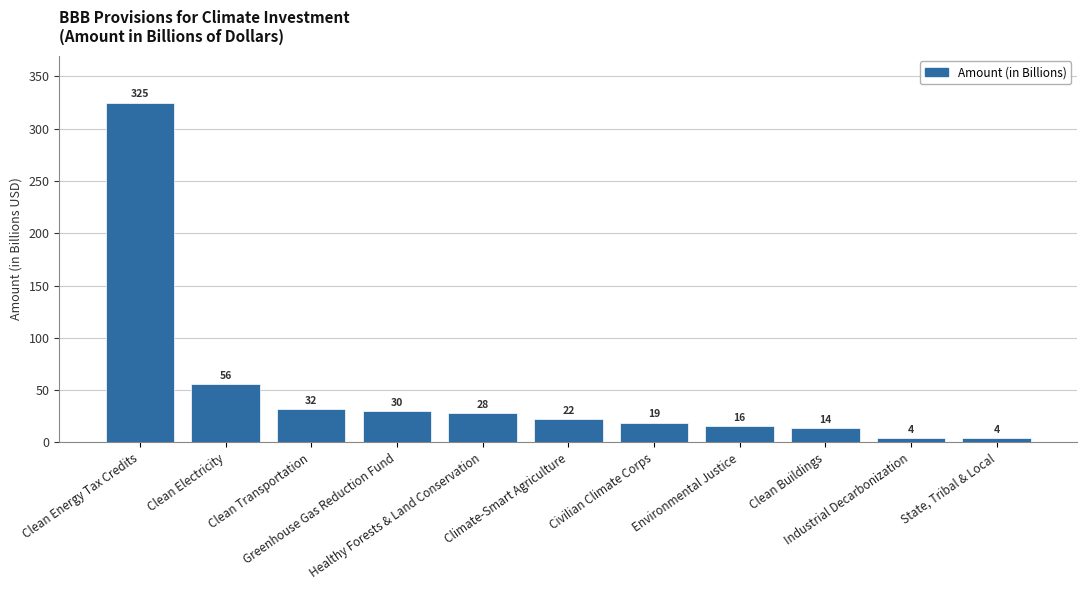

What position from the right is Clean Buildings?

3